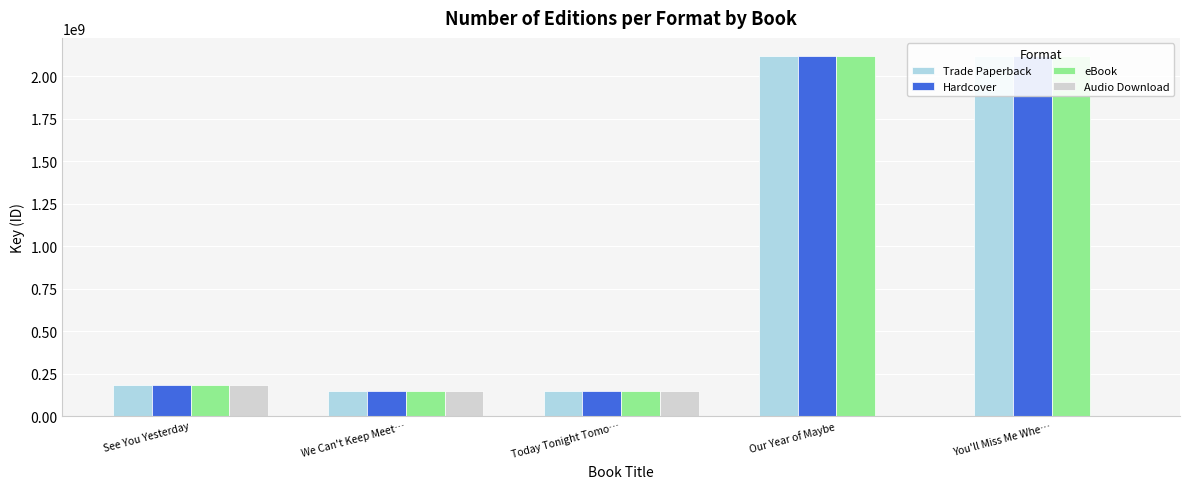

What is the sum of the Hardcover values at Our Year of Maybe and Today Tonight Tomo…?

2269368371